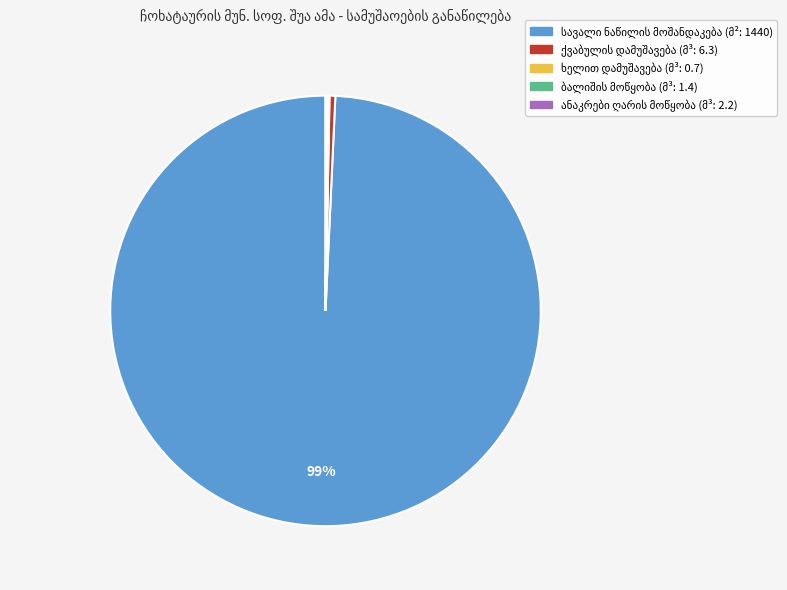

Is there any slice that represents more than half of the pie?

Yes